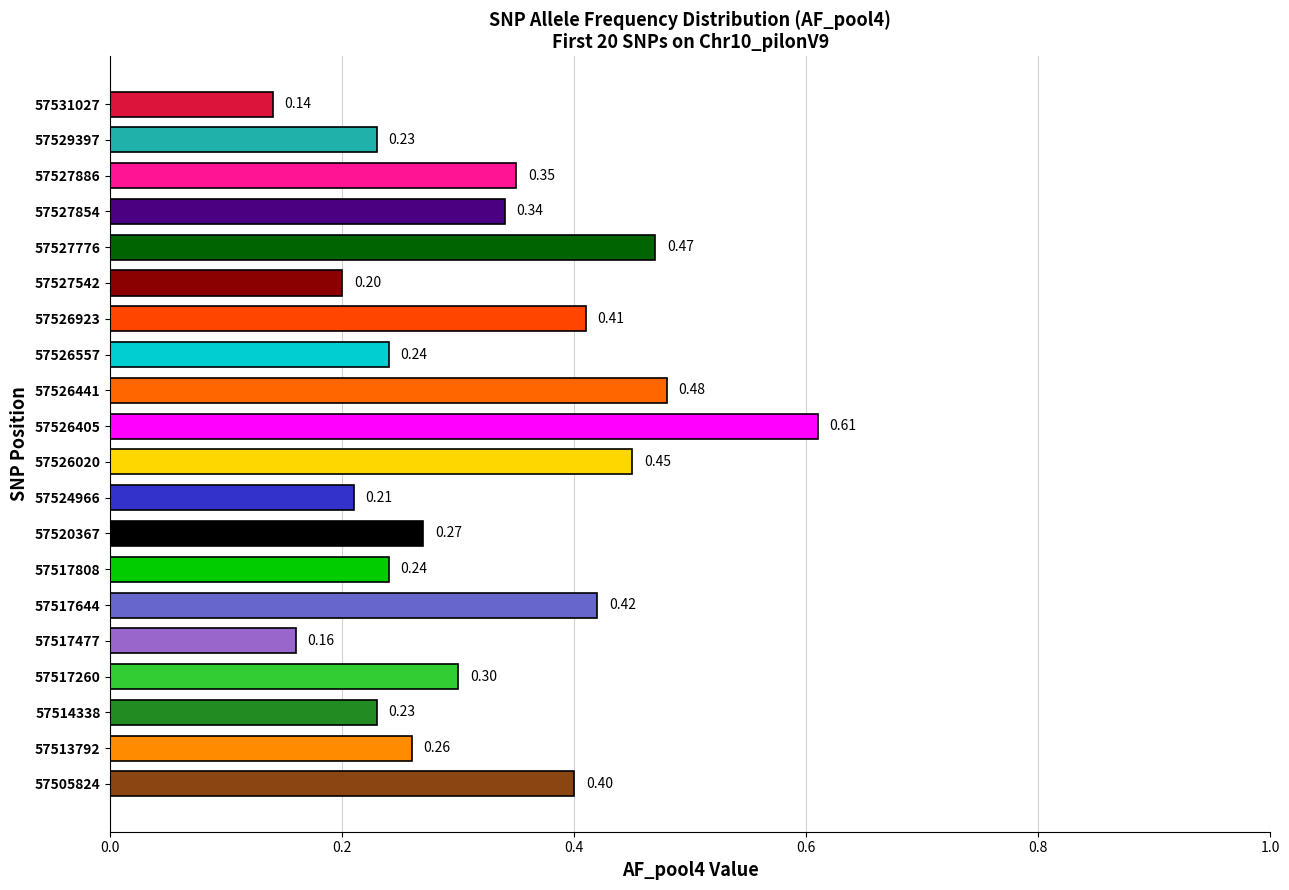

What is the difference between the second highest and minimum values?

0.3